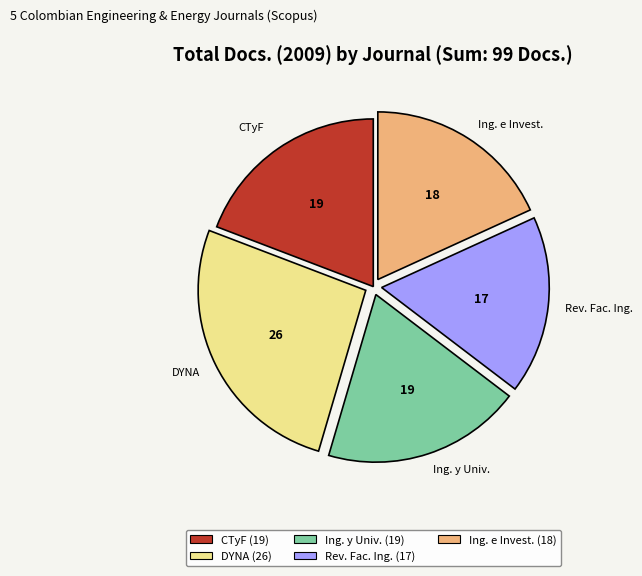

Is there any slice that represents more than half of the pie?

No